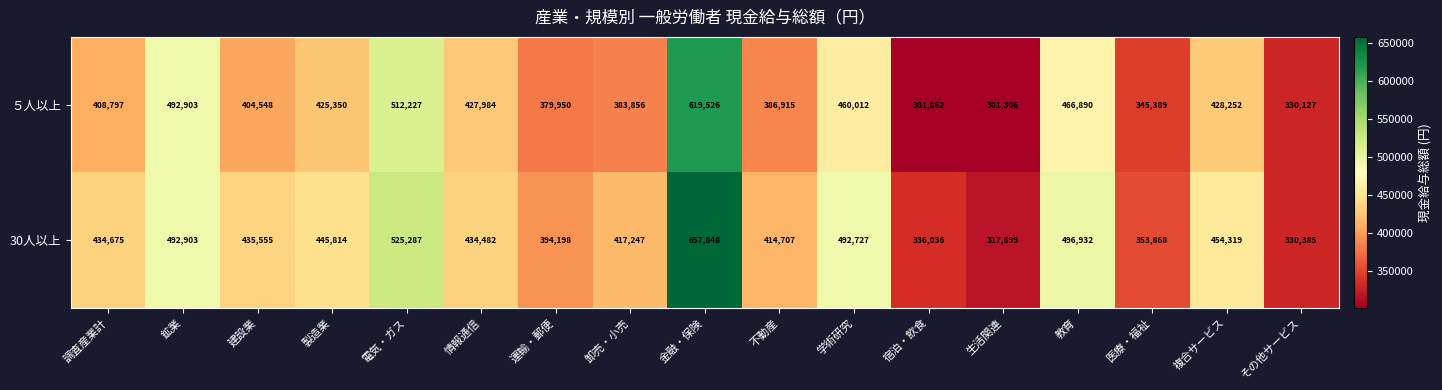

How many distinct data groups are displayed?

2